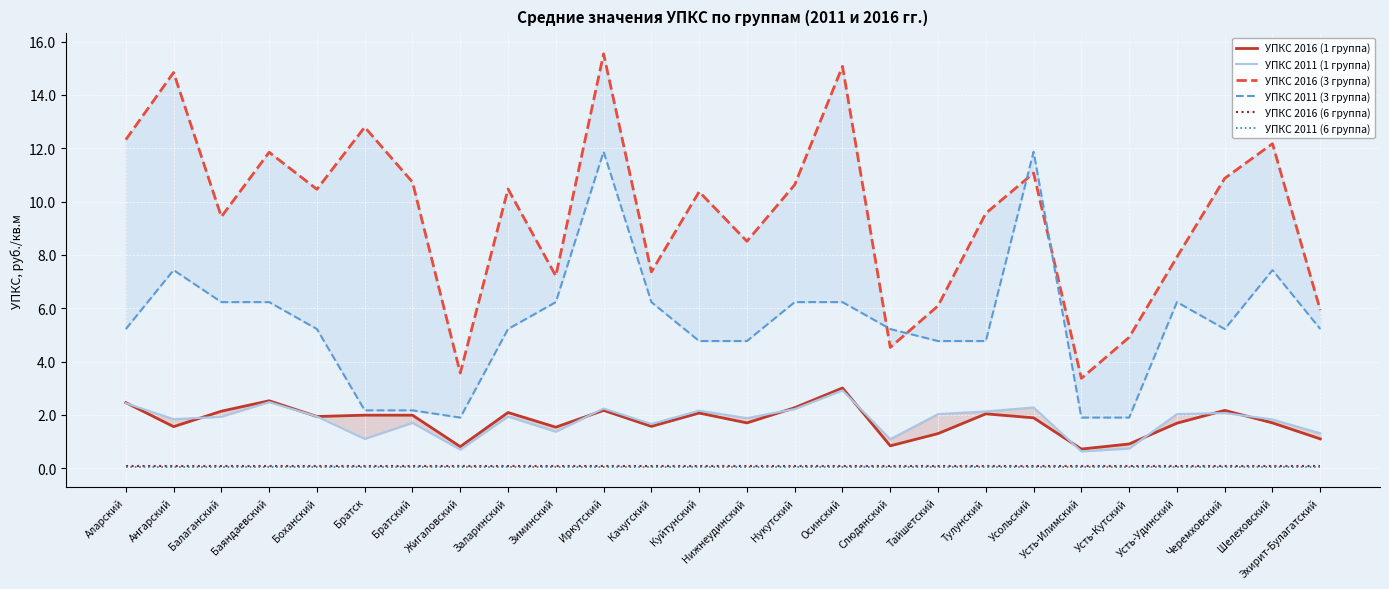

Which category has the highest value across all series?

Иркутский